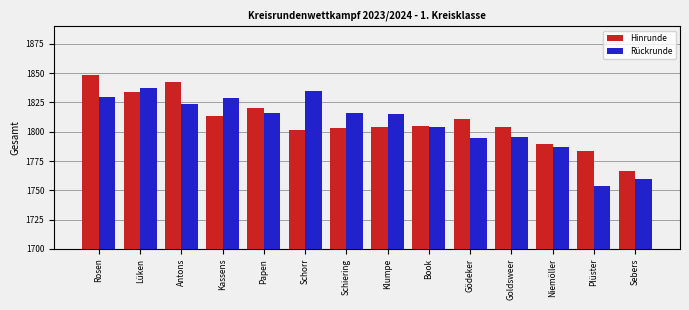

What is the value of the Rückrunde bar at the 4th from the left?

1828.9